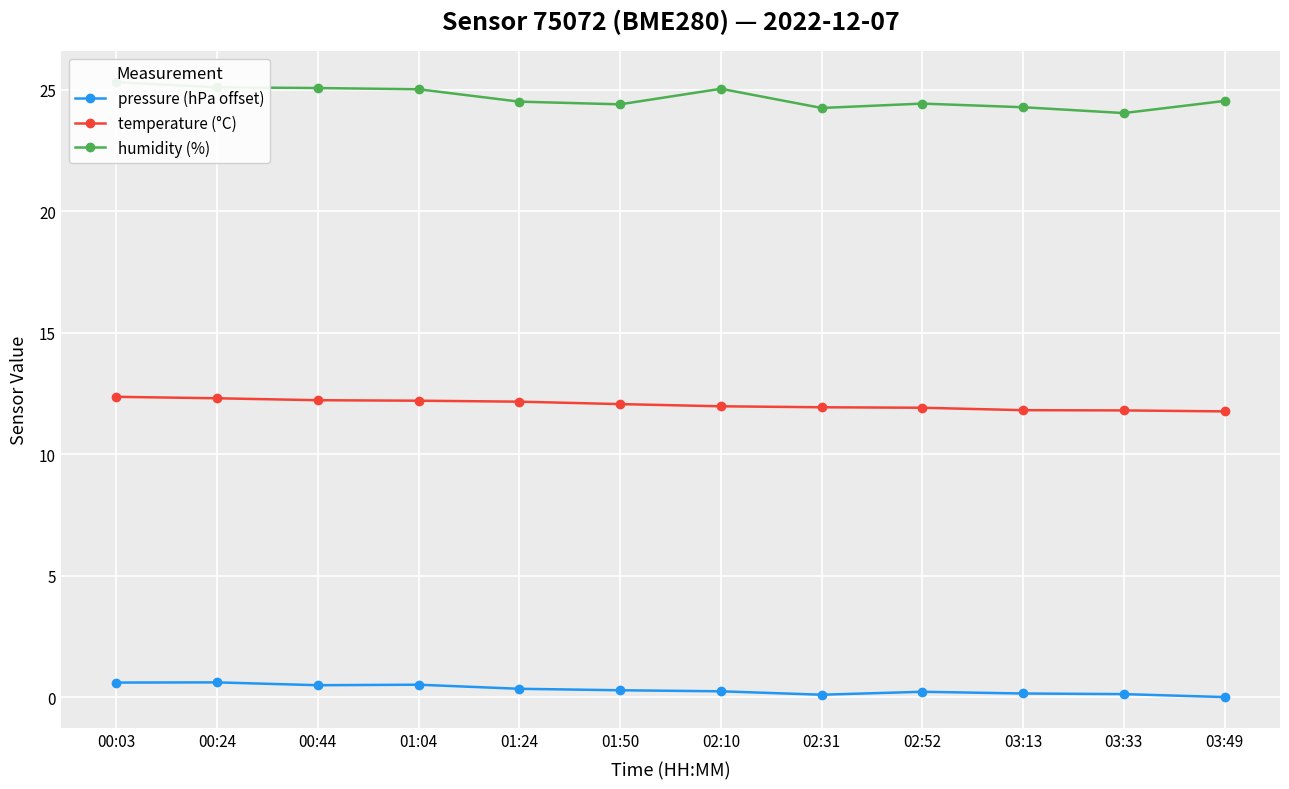

In pressure (hPa offset), how many points are lower than both neighbors (excluding endpoints)?

2